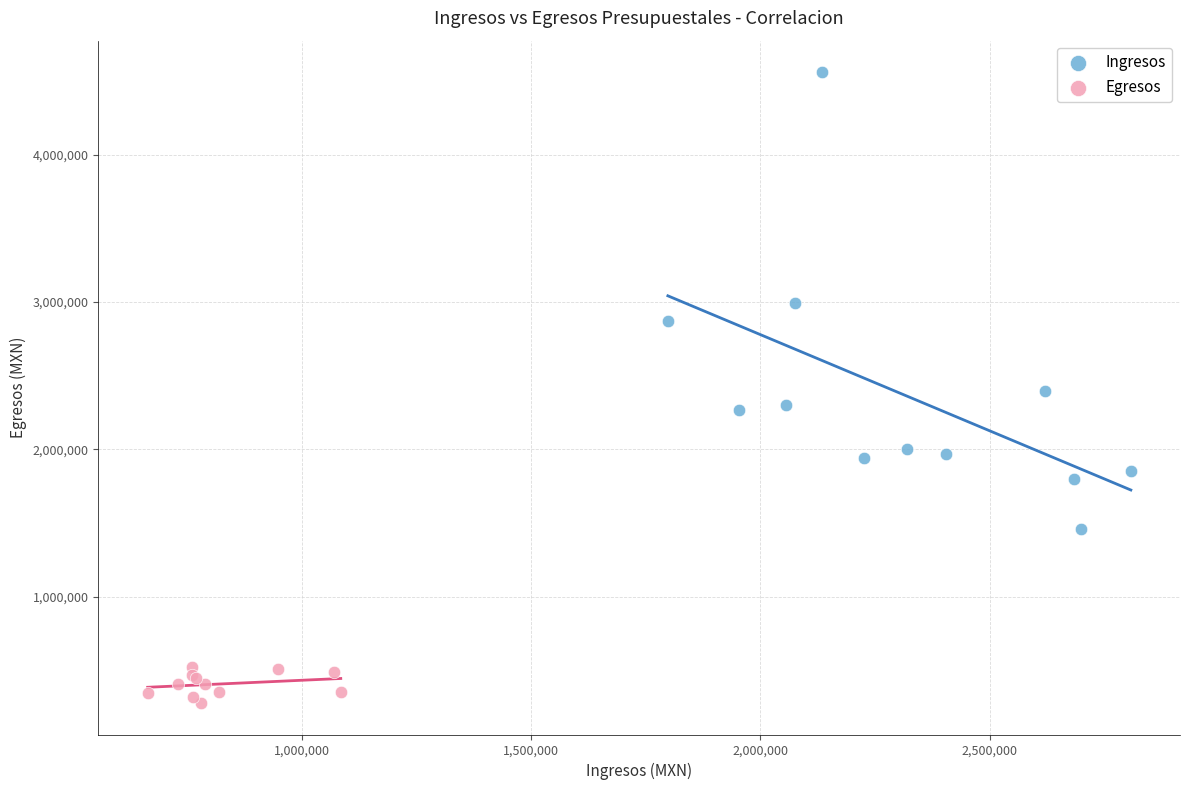

What are all the series names shown in the legend?

Ingresos, Egresos